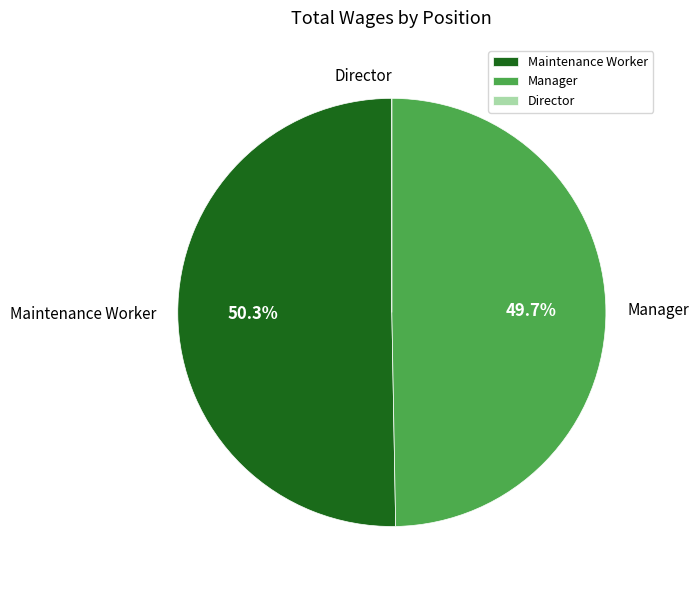

Which category has the biggest portion of the pie?

Maintenance Worker